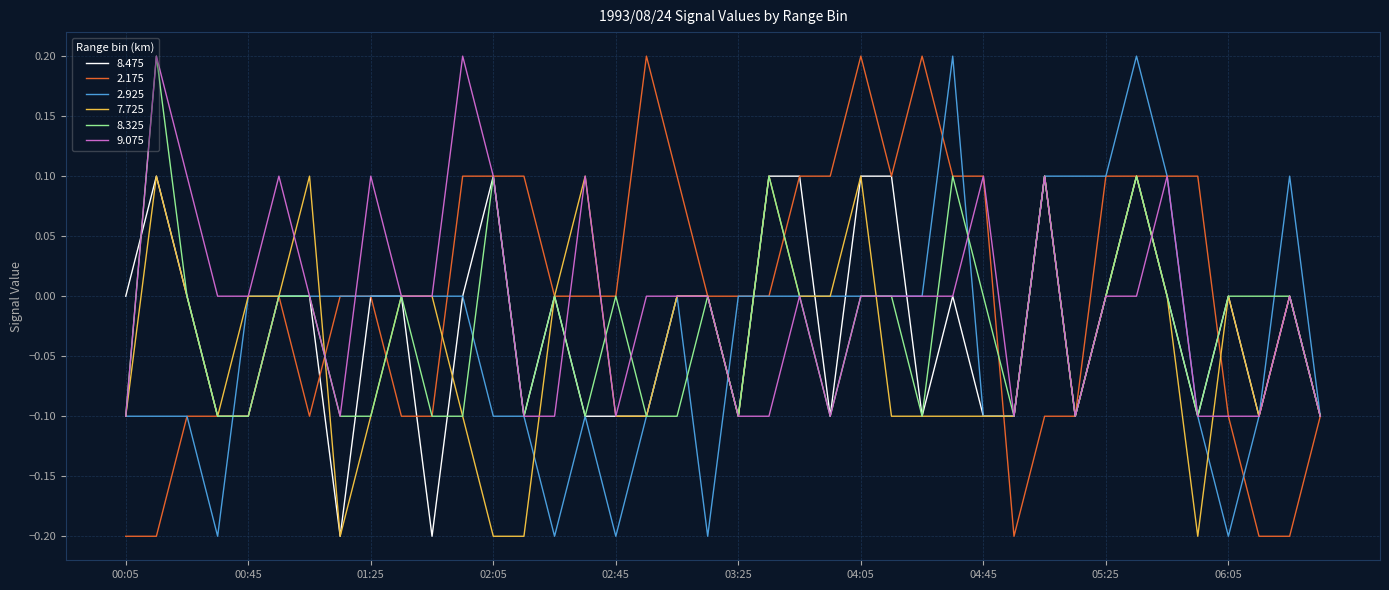

Reading left to right, what are all the values shown in this chart?

8.475: -0.0	0.1	-0.0	-0.1	-0.1	0.0	0.0	-0.2	-0.0	-0.0	-0.2	-0.0	0.1	-0.1	-0.0	-0.1	-0.1	-0.1	-0.0	0.0	-0.1	0.1	0.1	-0.1	0.1	0.1	-0.1	0.0	-0.1	-0.1	0.1	-0.1	-0.0	0.1	0.0	-0.1	0.0	-0.1	-0.0	-0.1
2.175: -0.2	-0.2	-0.1	-0.1	-0.1	-0.0	-0.1	-0.0	-0.0	-0.1	-0.1	0.1	0.1	0.1	0.0	0.0	-0.0	0.2	0.1	0.0	0.0	-0.0	0.1	0.1	0.2	0.1	0.2	0.1	0.1	-0.2	-0.1	-0.1	0.1	0.1	0.1	0.1	-0.1	-0.2	-0.2	-0.1
2.925: -0.1	-0.1	-0.1	-0.2	-0.0	0.0	0.0	0.0	-0.0	-0.0	-0.0	0.0	-0.1	-0.1	-0.2	-0.1	-0.2	-0.1	0.0	-0.2	-0.0	-0.0	-0.0	0.0	0.0	0.0	0.0	0.2	-0.1	-0.1	0.1	0.1	0.1	0.2	0.1	-0.1	-0.2	-0.1	0.1	-0.1
7.725: -0.1	0.1	-0.0	-0.1	-0.0	0.0	0.1	-0.2	-0.1	-0.0	-0.0	-0.1	-0.2	-0.2	-0.0	0.1	-0.1	-0.1	-0.0	0.0	-0.1	0.1	0.0	0.0	0.1	-0.1	-0.1	-0.1	-0.1	-0.1	0.1	-0.1	0.0	0.1	-0.0	-0.2	0.0	-0.1	0.0	-0.1
8.325: -0.1	0.2	-0.0	-0.1	-0.1	-0.0	0.0	-0.1	-0.1	-0.0	-0.1	-0.1	0.1	-0.1	0.0	-0.1	-0.0	-0.1	-0.1	0.0	-0.1	0.1	0.0	-0.1	0.0	-0.0	-0.1	0.1	-0.0	-0.1	0.1	-0.1	-0.0	0.1	0.0	-0.1	0.0	-0.0	-0.0	-0.1
9.075: -0.1	0.2	0.1	0.0	-0.0	0.1	0.0	-0.1	0.1	0.0	0.0	0.2	0.1	-0.1	-0.1	0.1	-0.1	-0.0	-0.0	-0.0	-0.1	-0.1	-0.0	-0.1	-0.0	0.0	-0.0	-0.0	0.1	-0.1	0.1	-0.1	-0.0	0.0	0.1	-0.1	-0.1	-0.1	0.0	-0.1